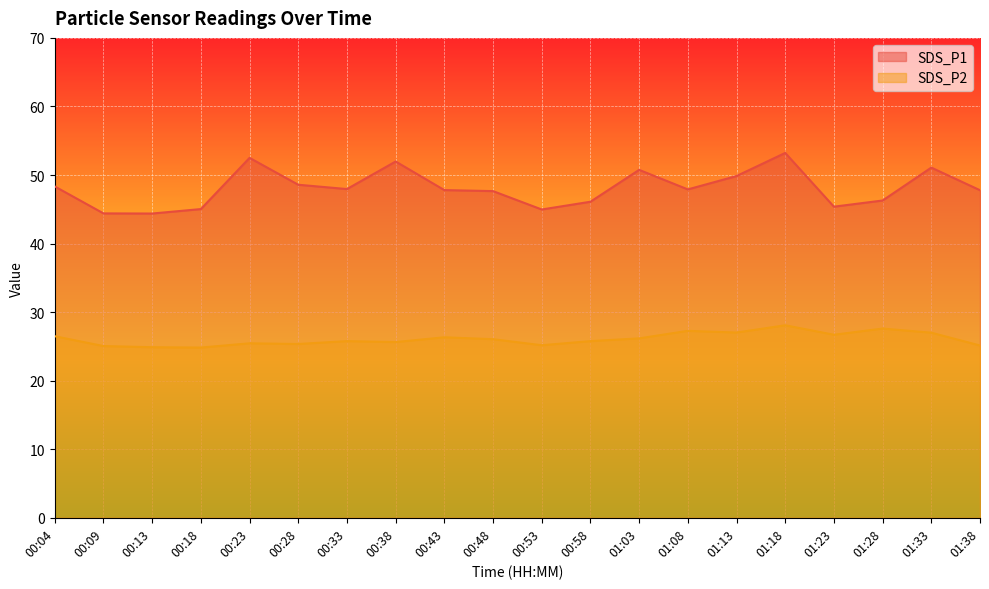

Rank the categories by SDS_P2 value from lowest to highest.

00:18, 00:13, 00:09, 01:38, 00:53, 00:28, 00:23, 00:38, 00:33, 00:58, 00:48, 01:03, 00:43, 00:04, 01:23, 01:33, 01:13, 01:08, 01:28, 01:18